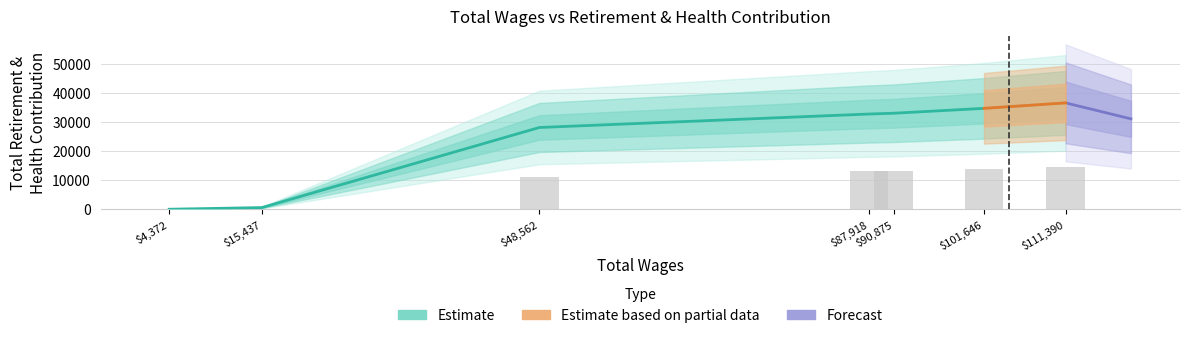

Reading left to right, list all the values displayed in this chart.

111390=36610	101646=34731	90875=33049	87918=32780	48562=28140	15437=571	4372=0